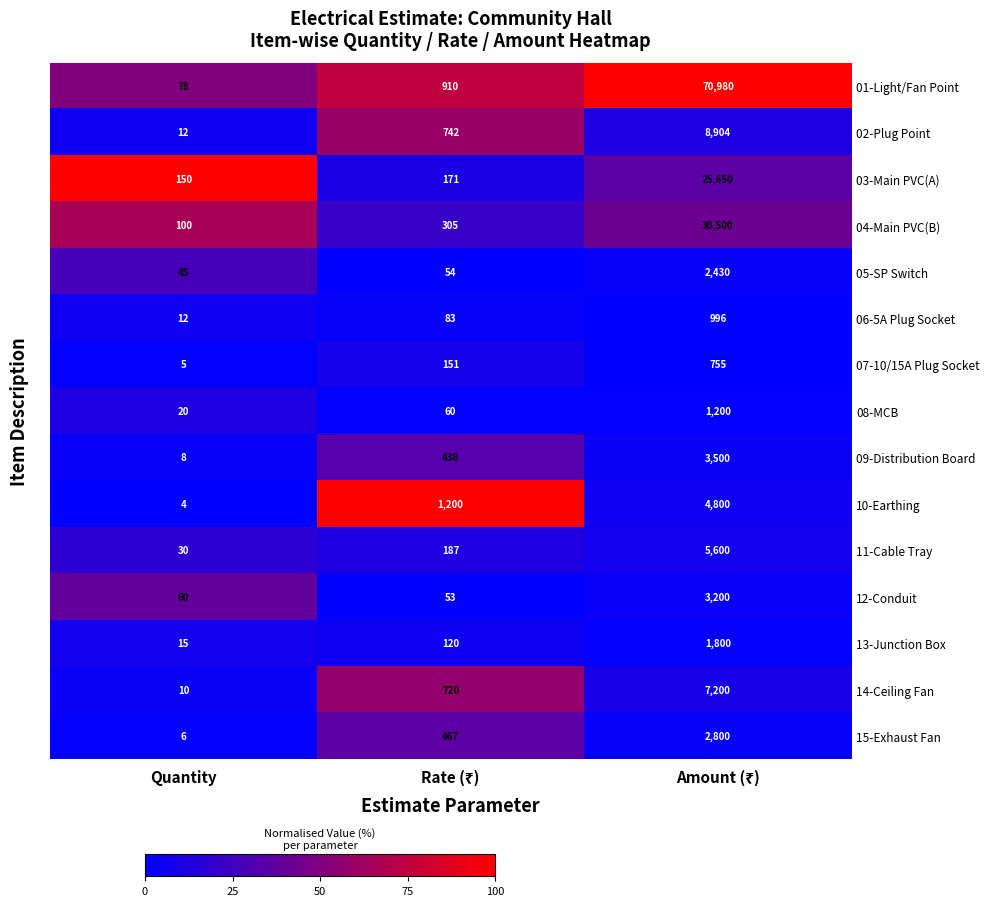

Which series changed the most between Quantity and Rate (₹)?

10-Earthing